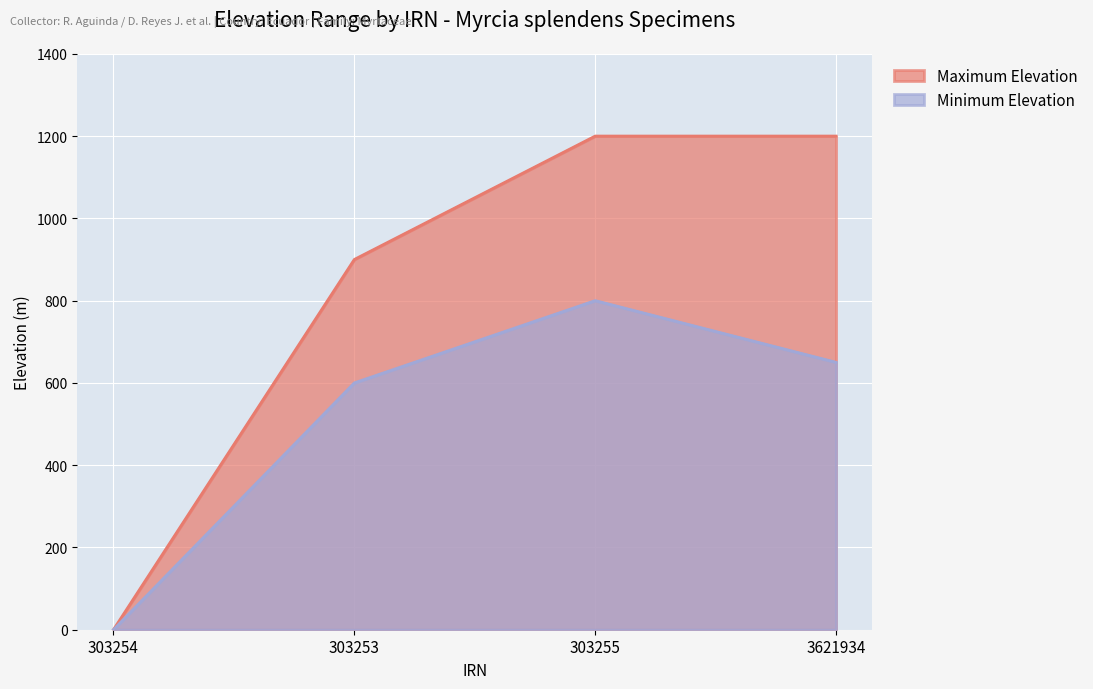

At which category is the sum across all series the highest?

303255